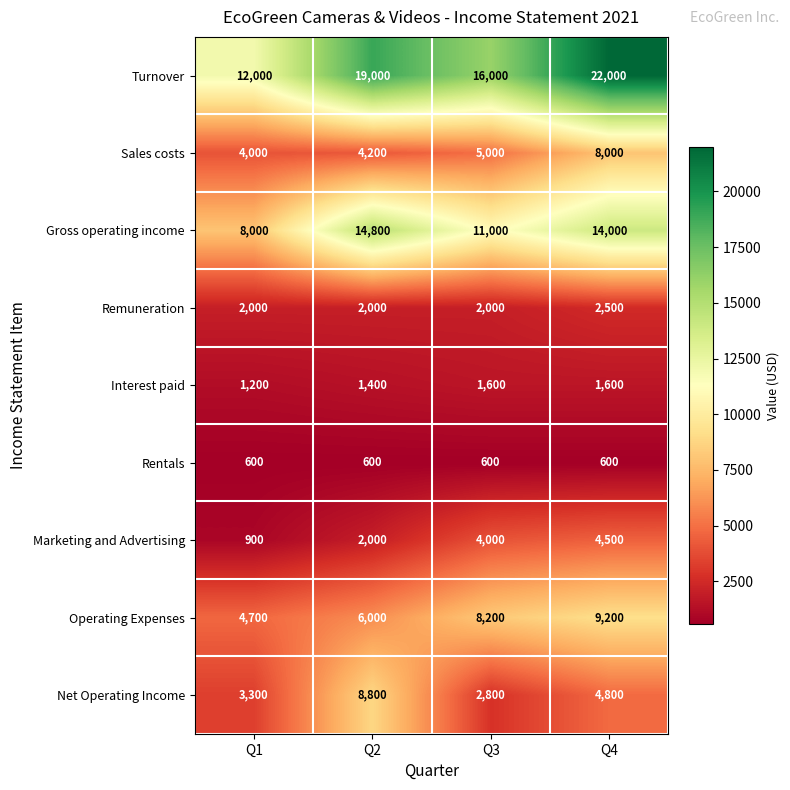

Count the number of categories in the chart.

4